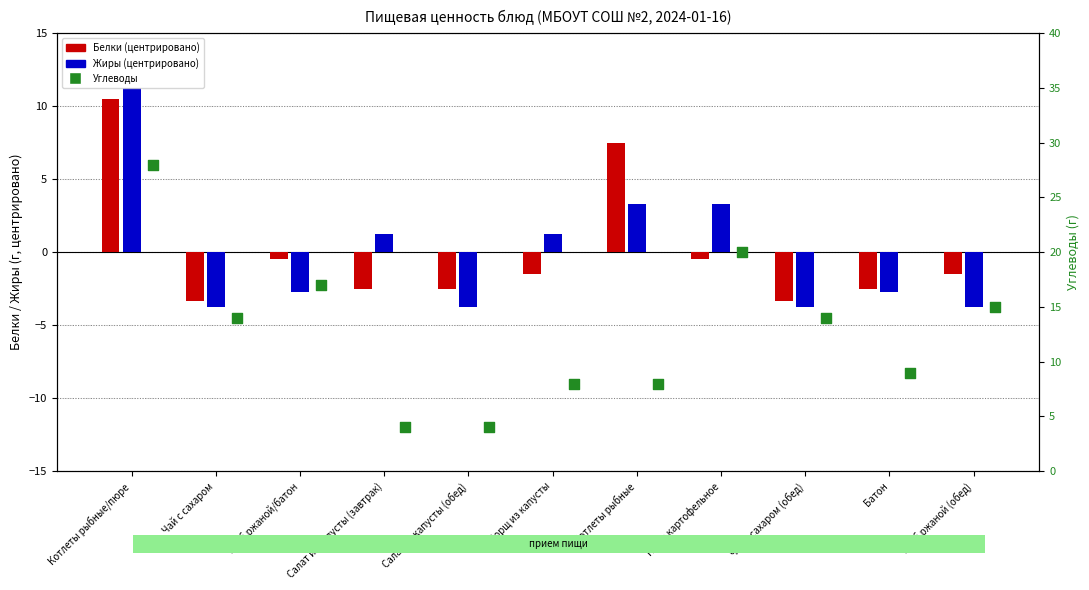

Is the value of Белки at Салат из капусты (обед) greater than the value of Жиры at Хлеб ржаной (обед)?

Yes